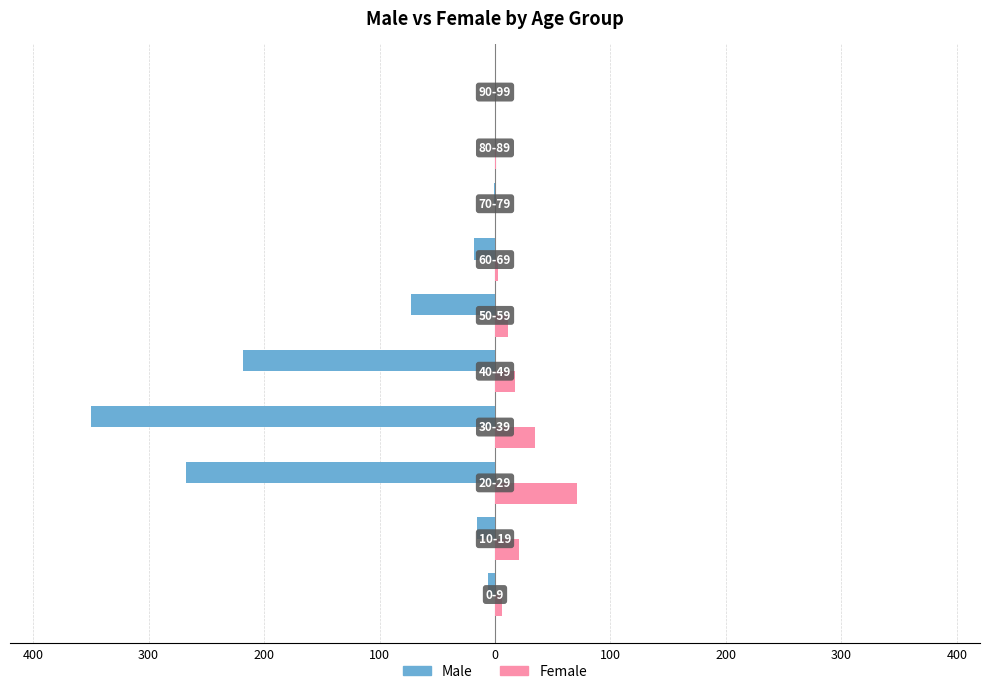

What are all the series names shown in the legend?

Male, Female